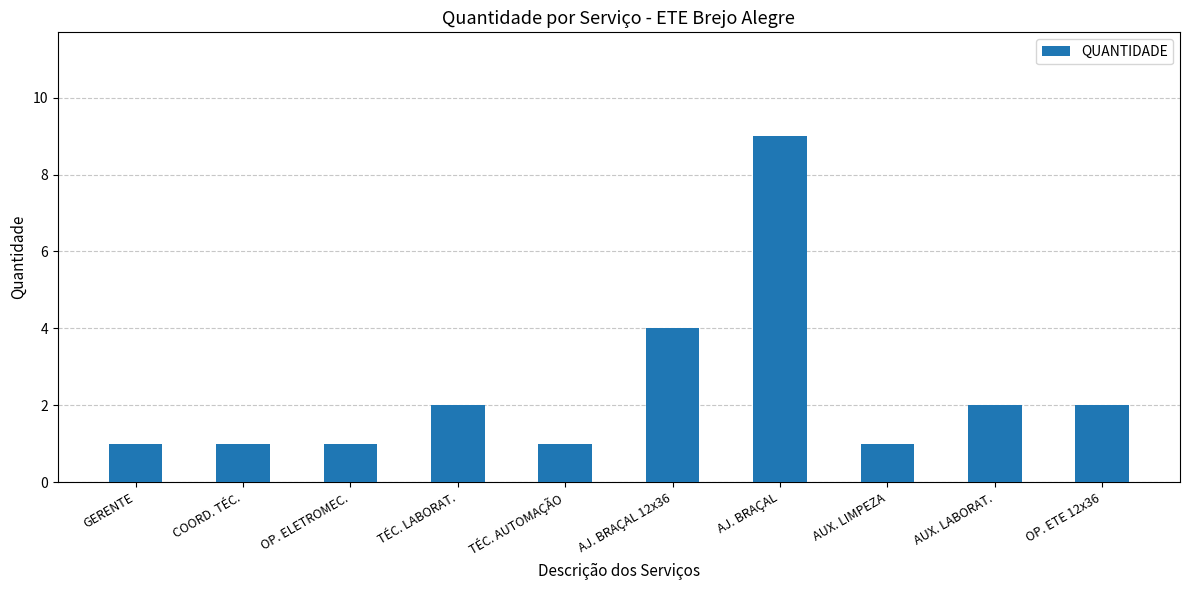

Does the chart contain stacked bars?

No